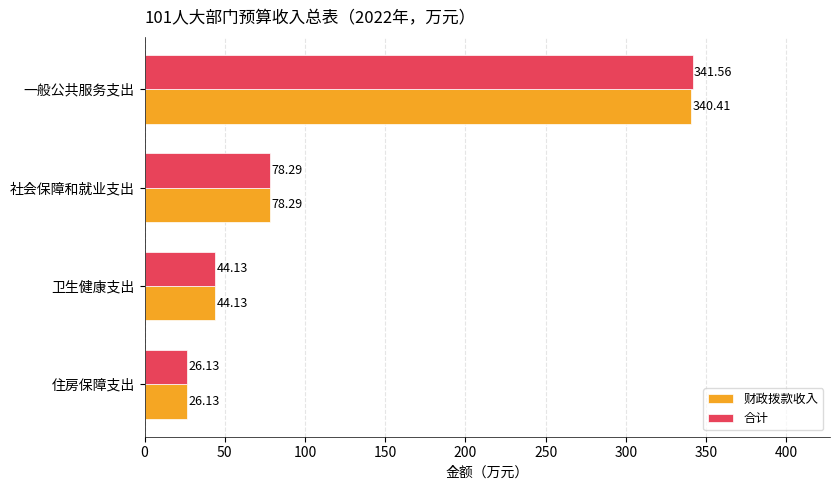

Where is 财政拨款收入 nearest to the value 183?

社会保障和就业支出